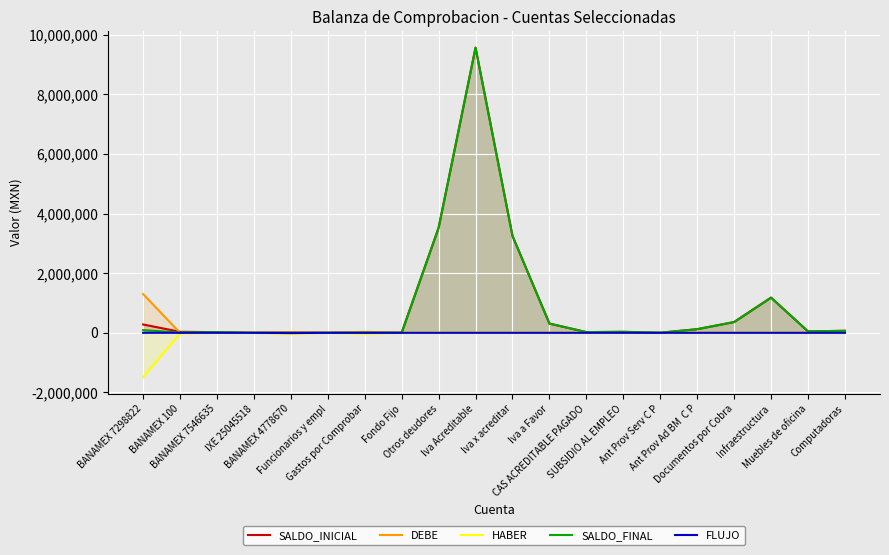

What is the difference between the maximum and minimum values in the FLUJO series?

9898.9